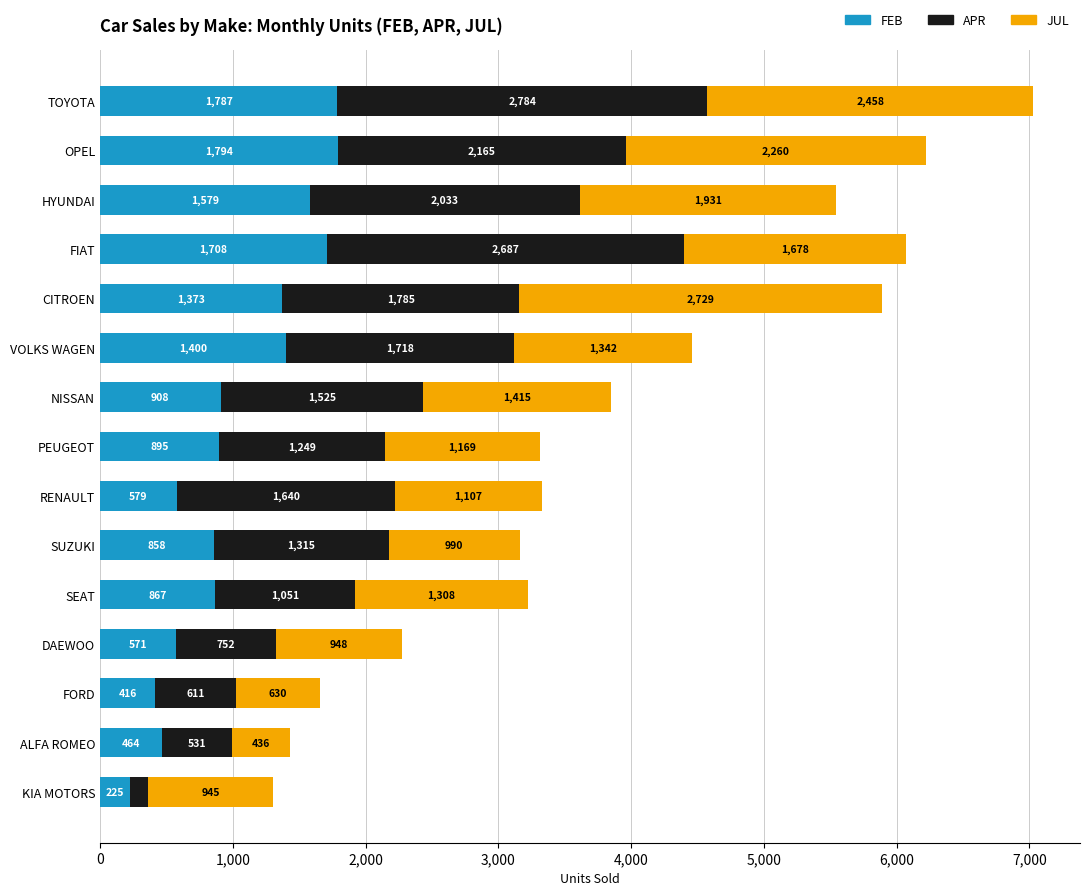

At which label does FEB reach its peak?

OPEL